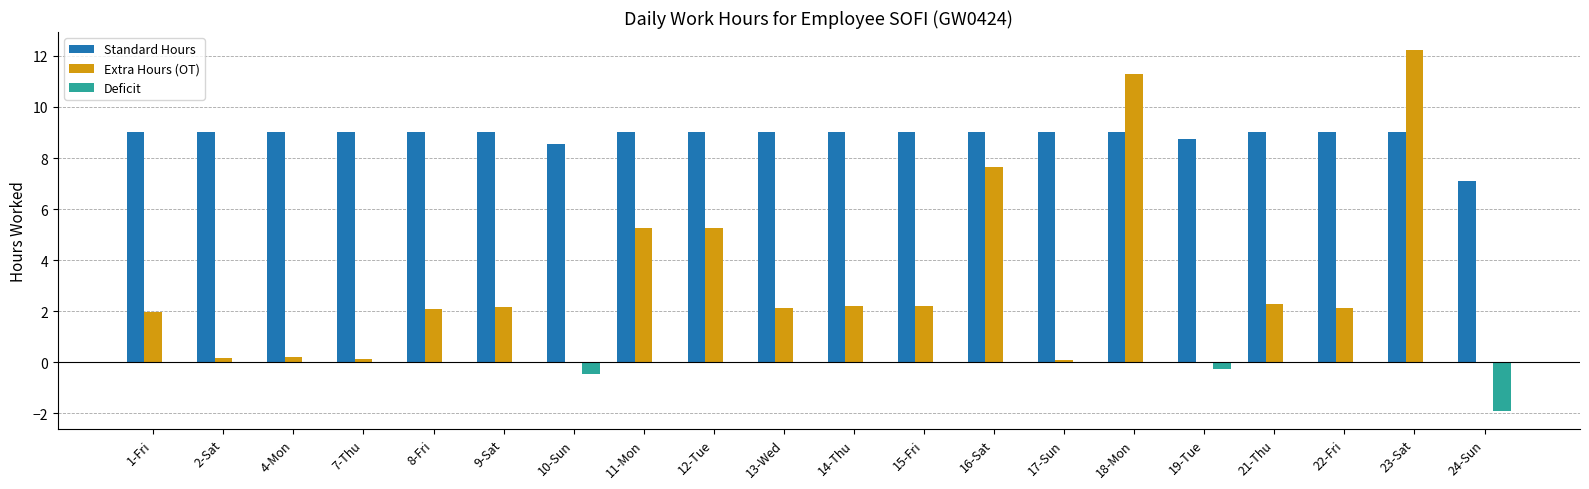

How many series are shown in this chart?

3